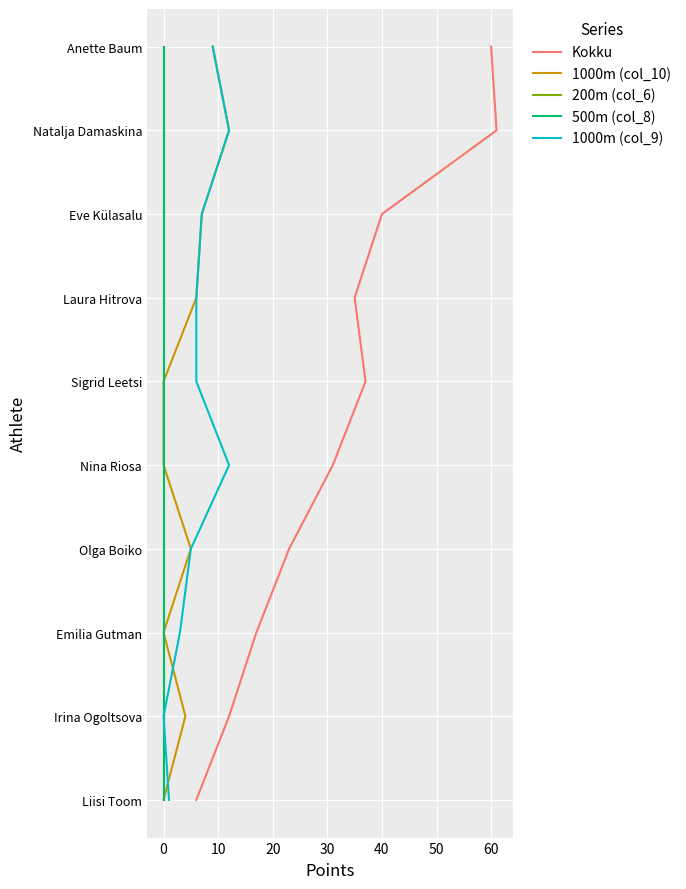

Which series has the largest range (max minus min)?

Kokku